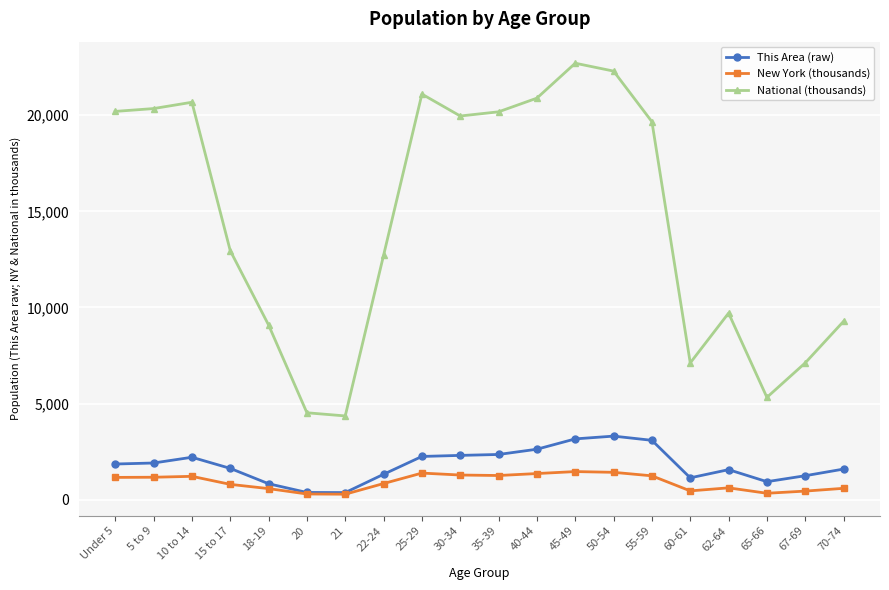

Where is New York (thousands) nearest to the value 870?

22-24